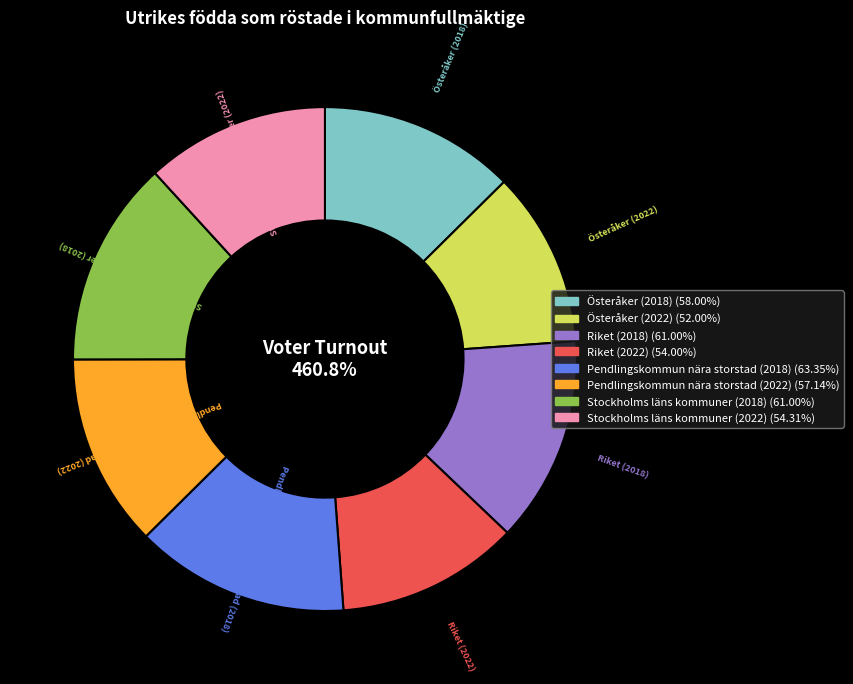

Between Stockholms läns kommuner (2018) and Österåker (2018), which is larger?

Stockholms läns kommuner (2018)